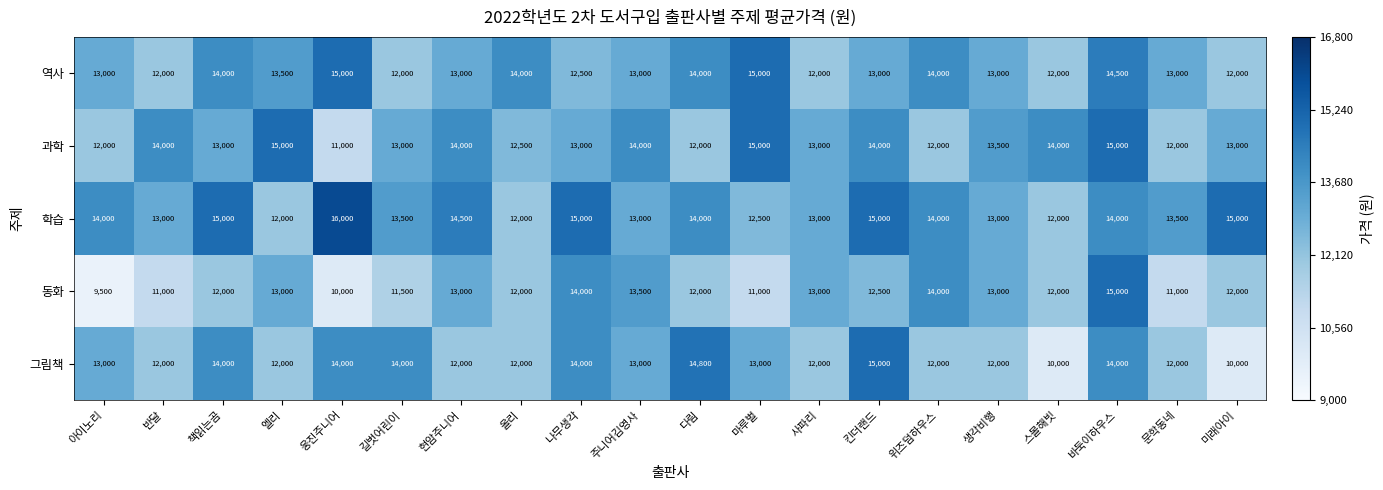

What is the difference between the 동화 values at 아이노리 and 스몰해빗?

2500